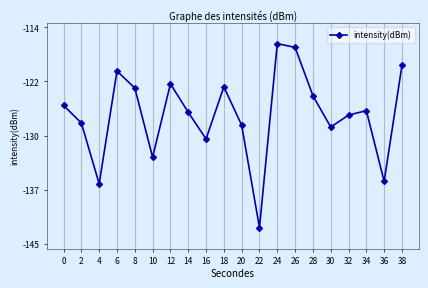

At which category does the data reach its first local valley?

4